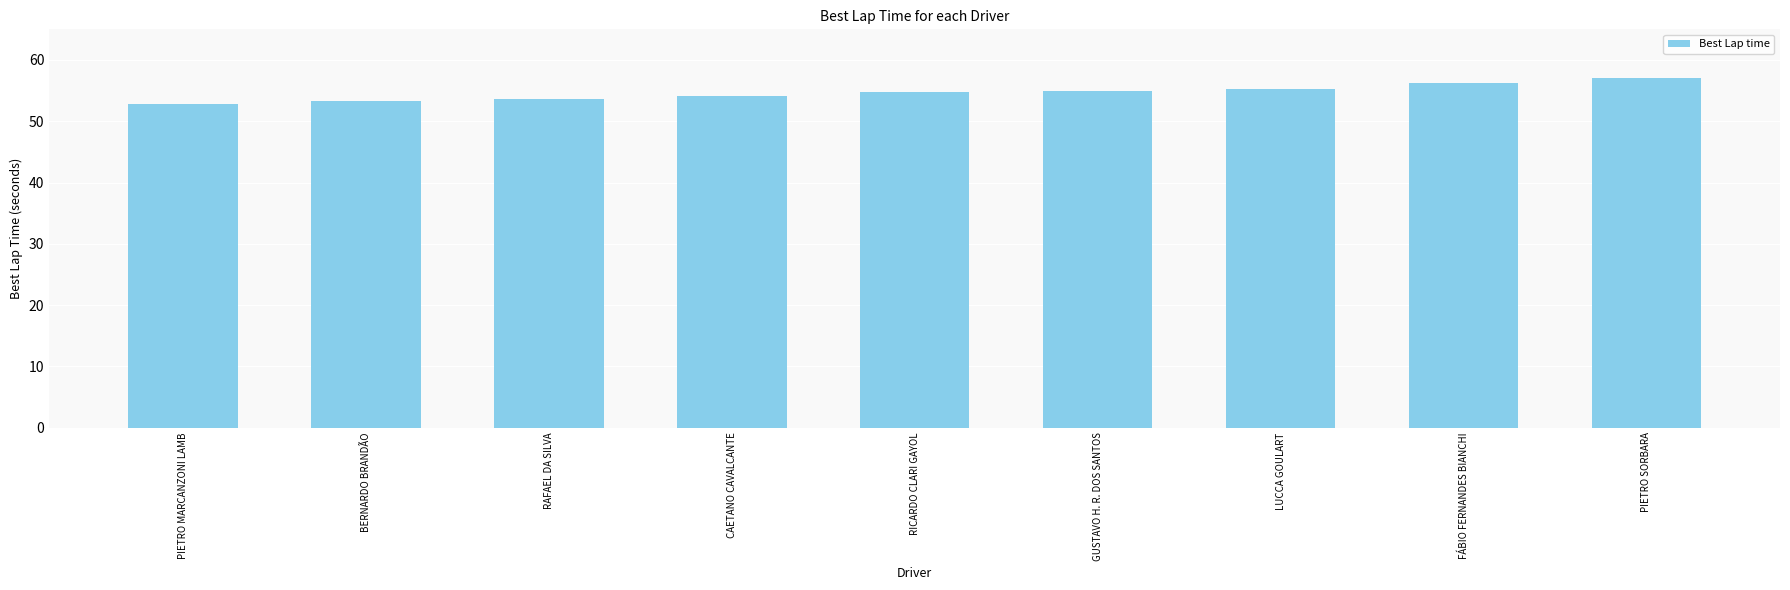

What is the change in value from CAETANO CAVALCANTE to PIETRO SORBARA?

+2.9